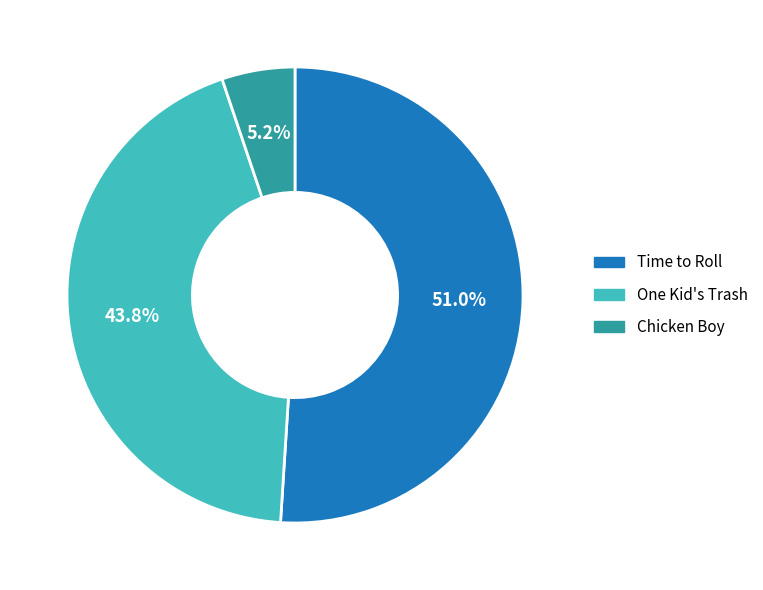

What is the total percentage of Chicken Boy and Time to Roll?

56.2%